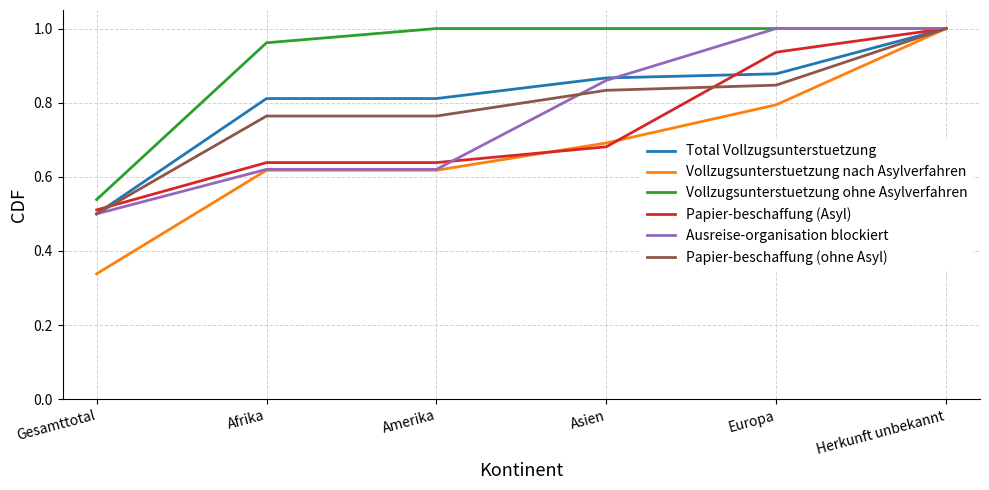

Where is Ausreise-organisation blockiert nearest to the value 0?

Gesamttotal